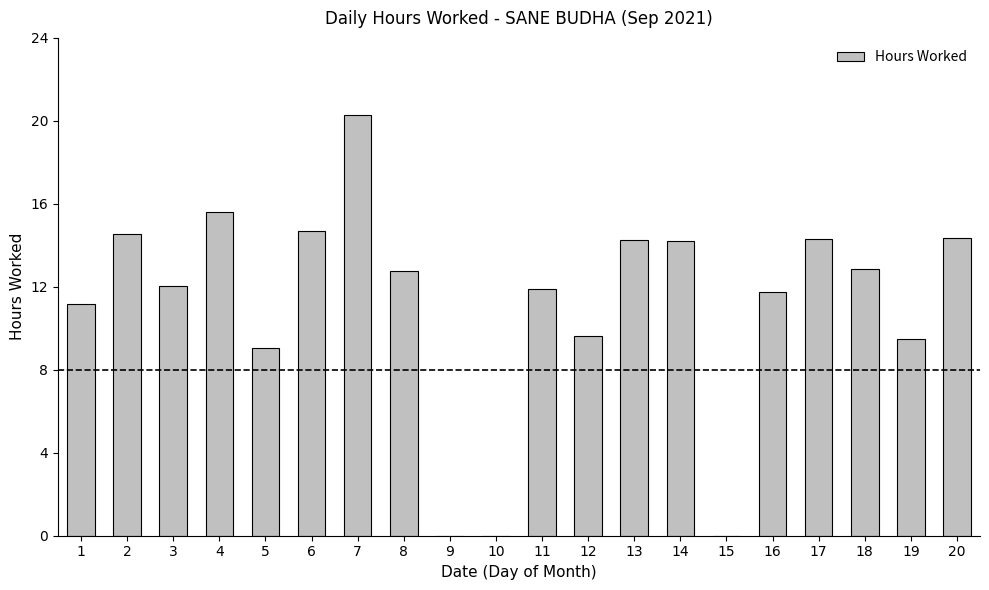

Where does the data first go above 12?

2